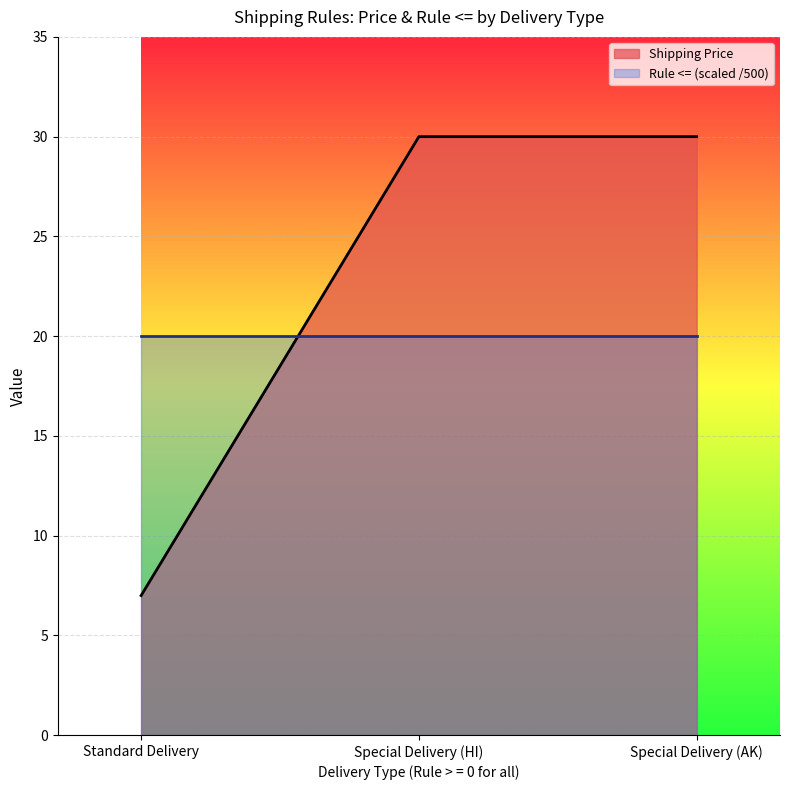

How many data points are less than 30?

1